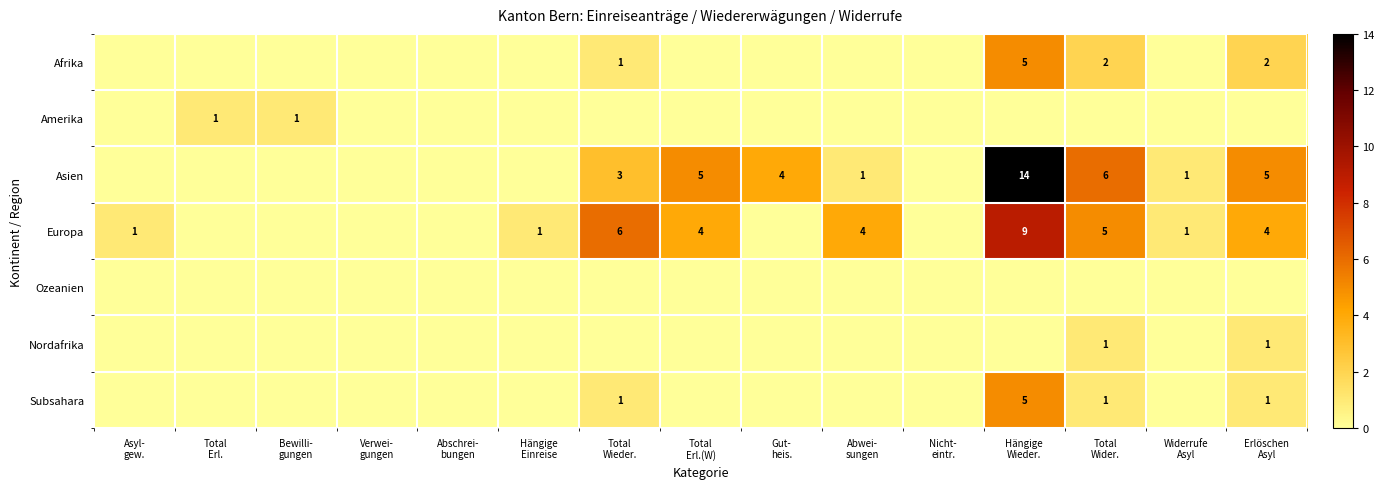

Which series has the largest range (max minus min)?

Asien